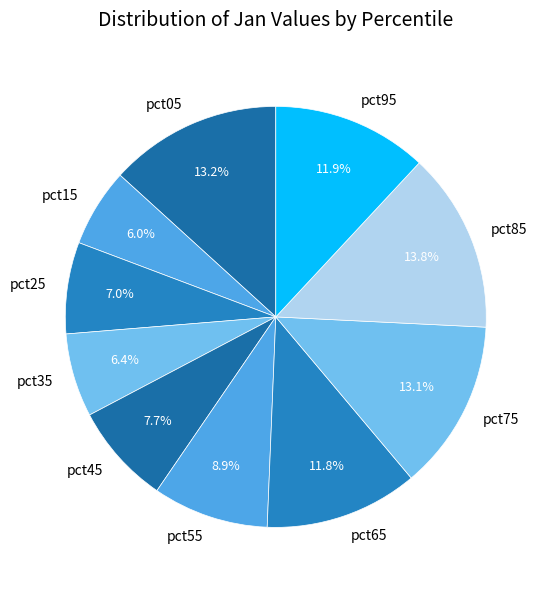

Is there a majority slice in this chart?

No